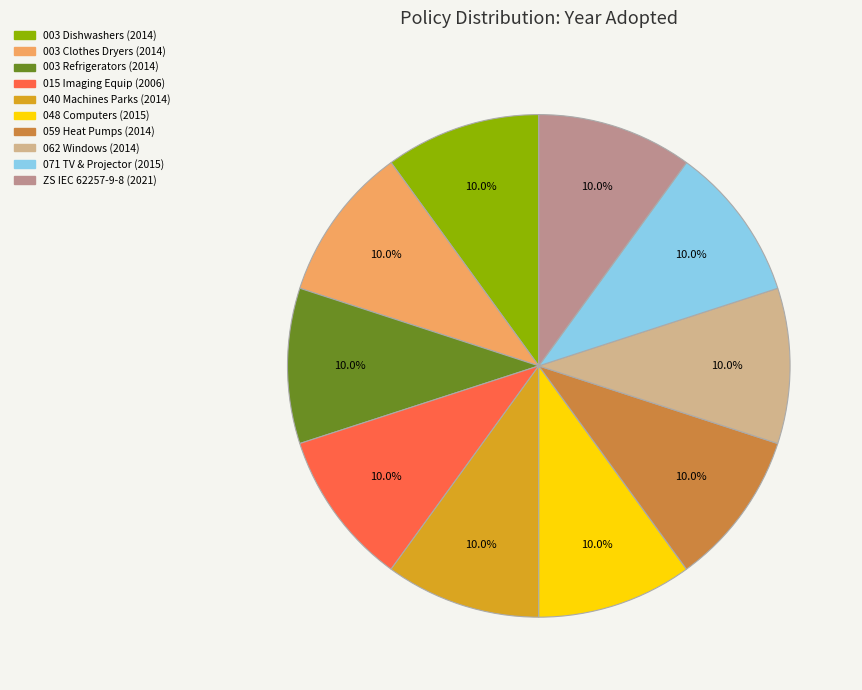

How many segments does this pie chart have?

10